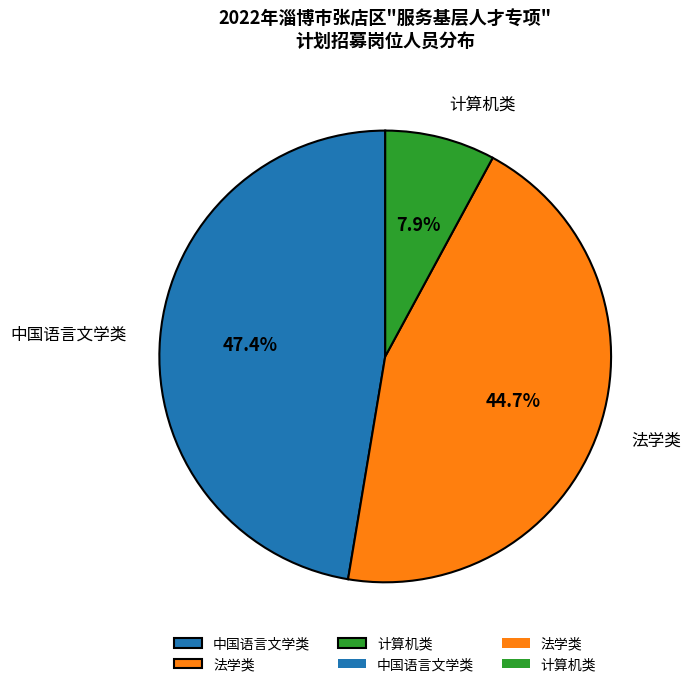

Rank the categories by value from highest to lowest.

中国语言文学类, 法学类, 计算机类